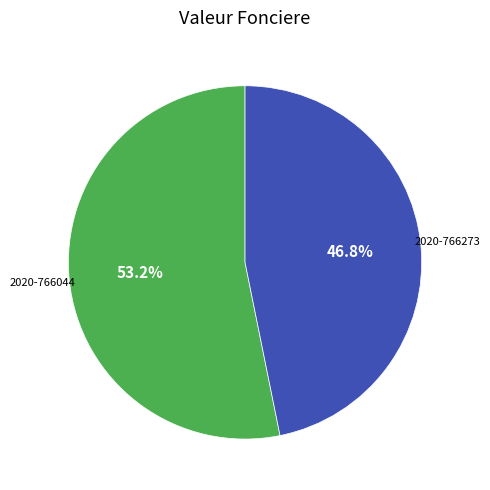

Count the number of slices in the pie.

2